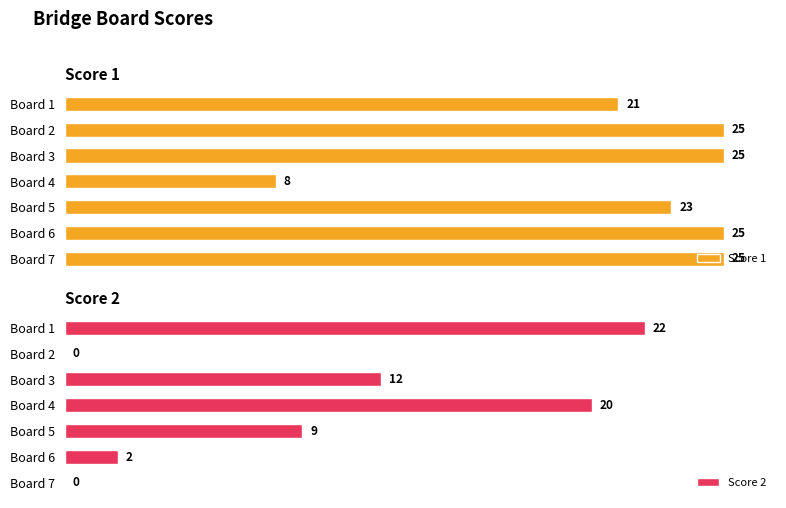

What is the average value of the Score 2 series?

9